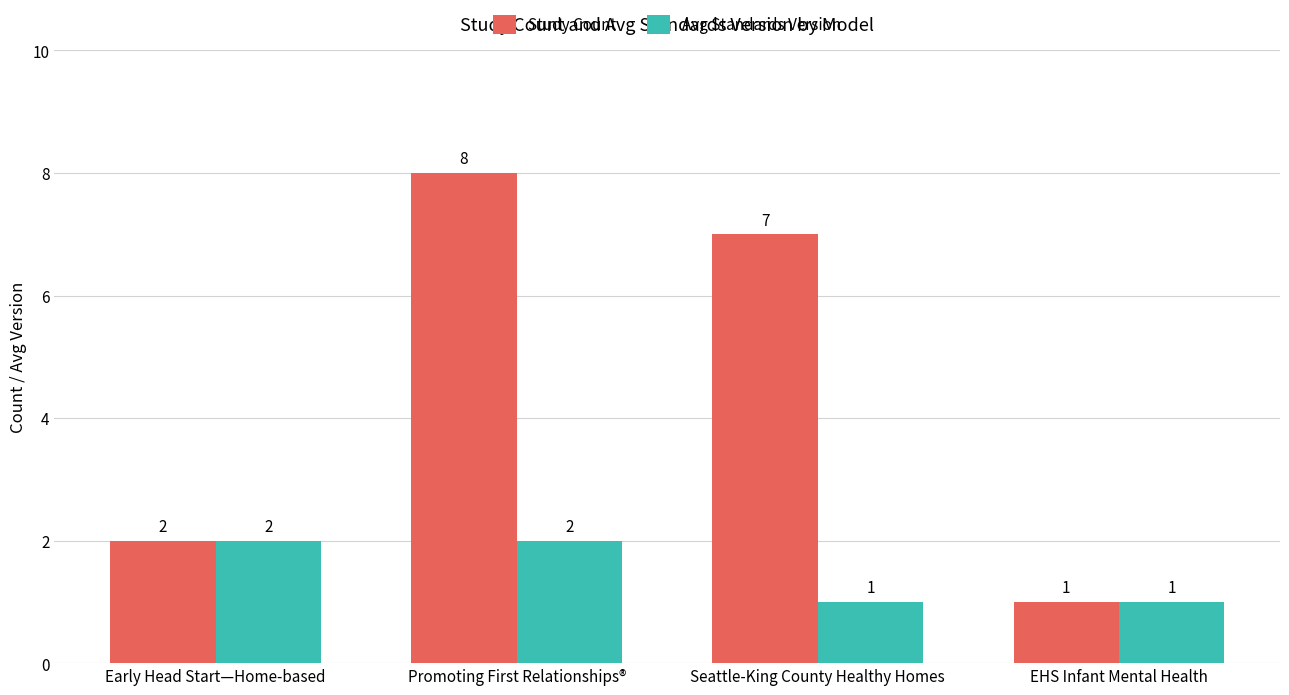

Is it true that Study Count equals 8 at Promoting First Relationships®?

True